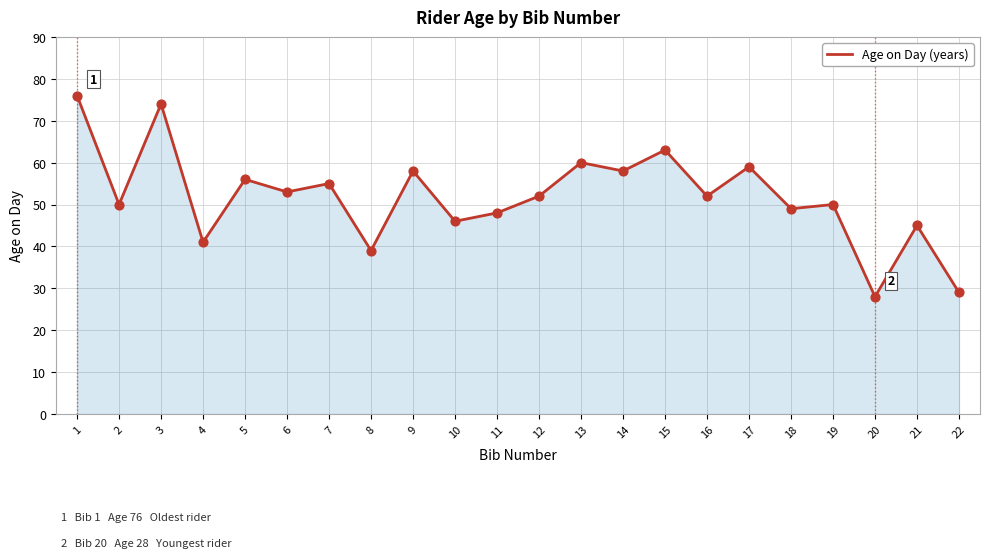

What is the change in value from 13 to 21?

-15